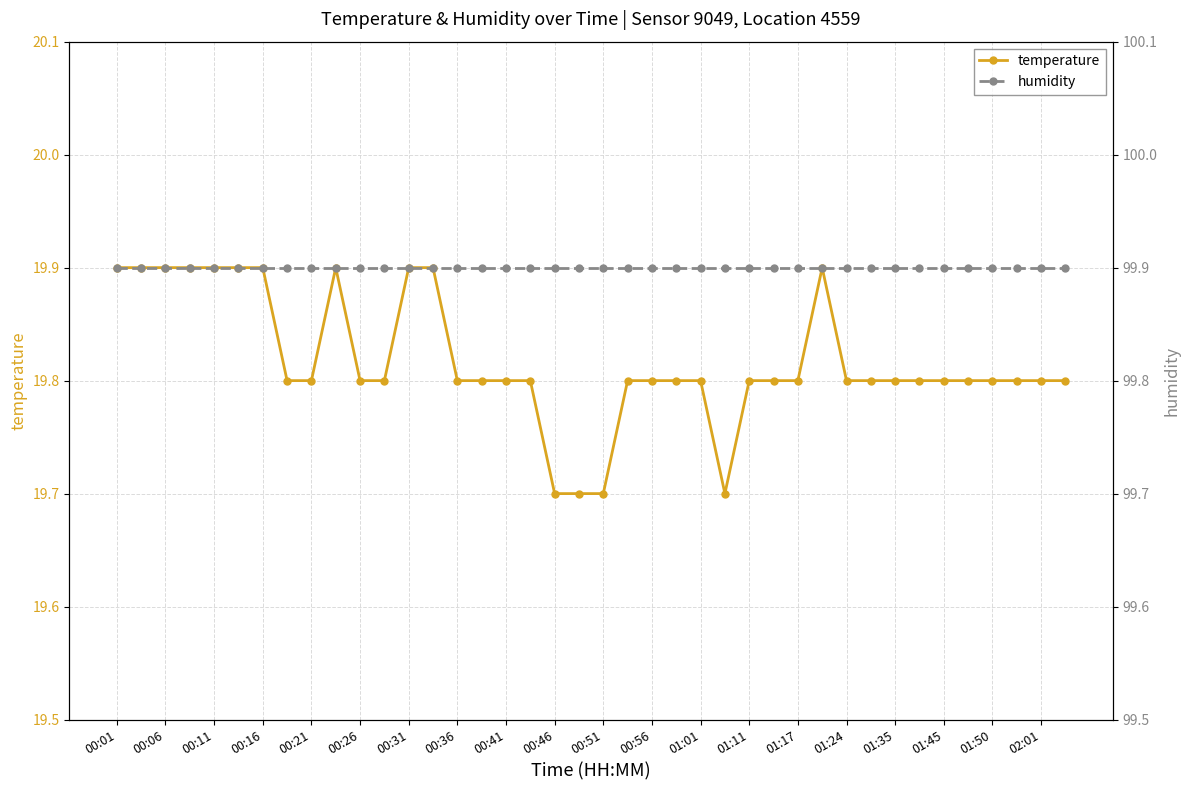

List the series in order of their overall mean, highest first.

humidity, temperature